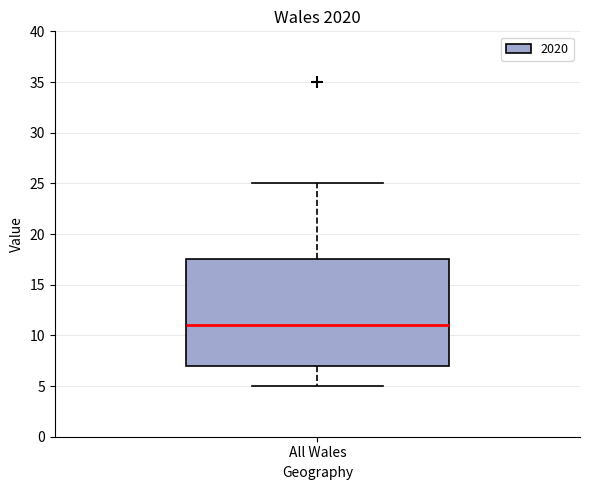

Where does the lower whisker of the box for All Wales end on the y-axis? The values are not printed on the chart, so give them approximately, as read against the axis.

5.0